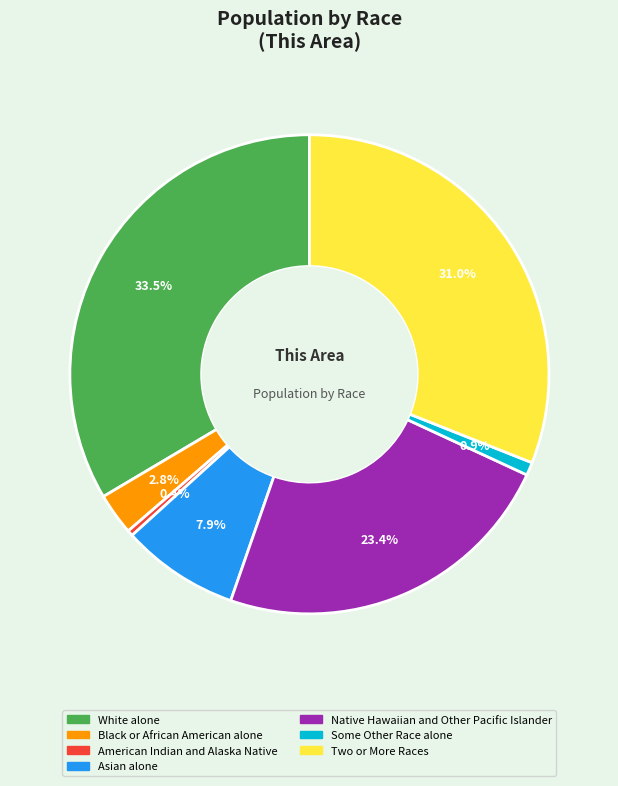

True or false: American Indian and Alaska Native accounts for 0% of the total.

True